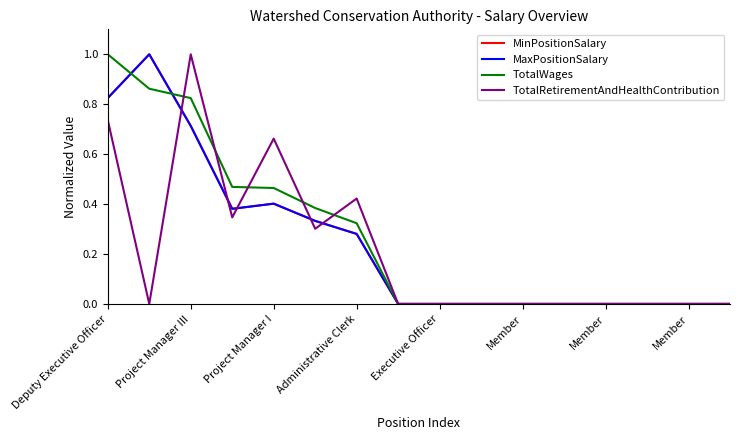

Does the chart display data point markers on the line(s)?

No